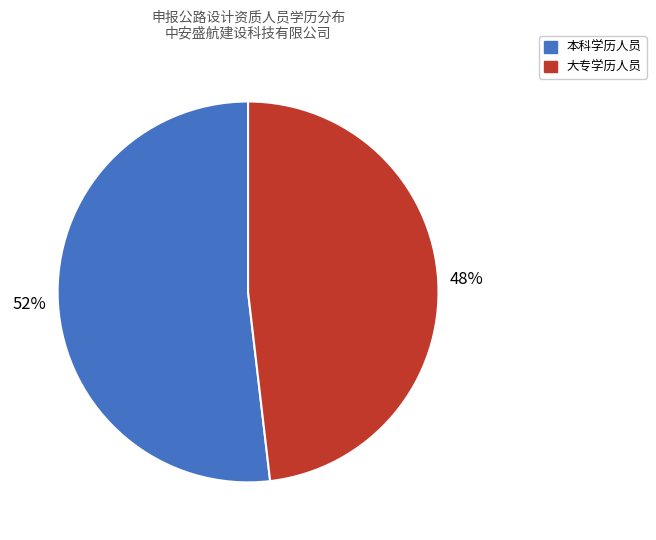

To the nearest percent, what percentage of the pie is 本科学历人员?

52%